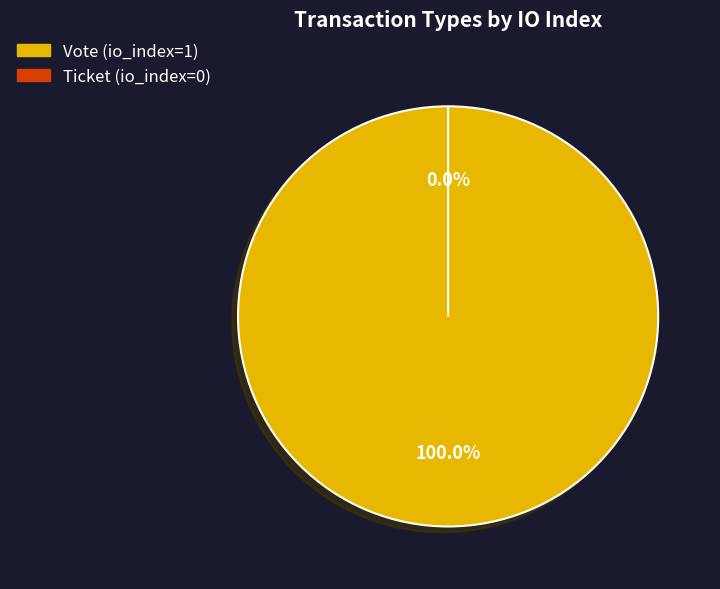

Which category has the biggest portion of the pie?

Vote